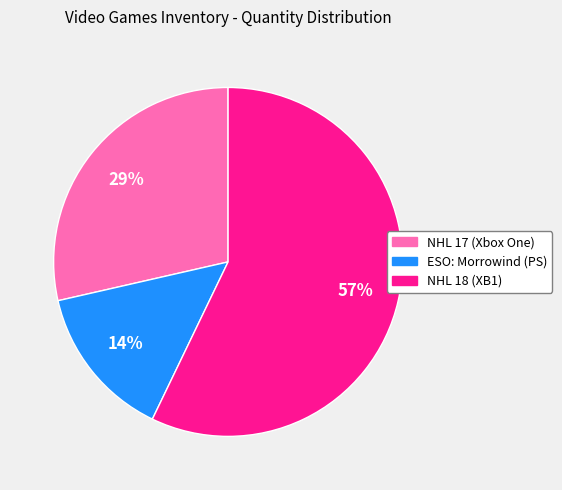

Does any single category account for the majority?

Yes